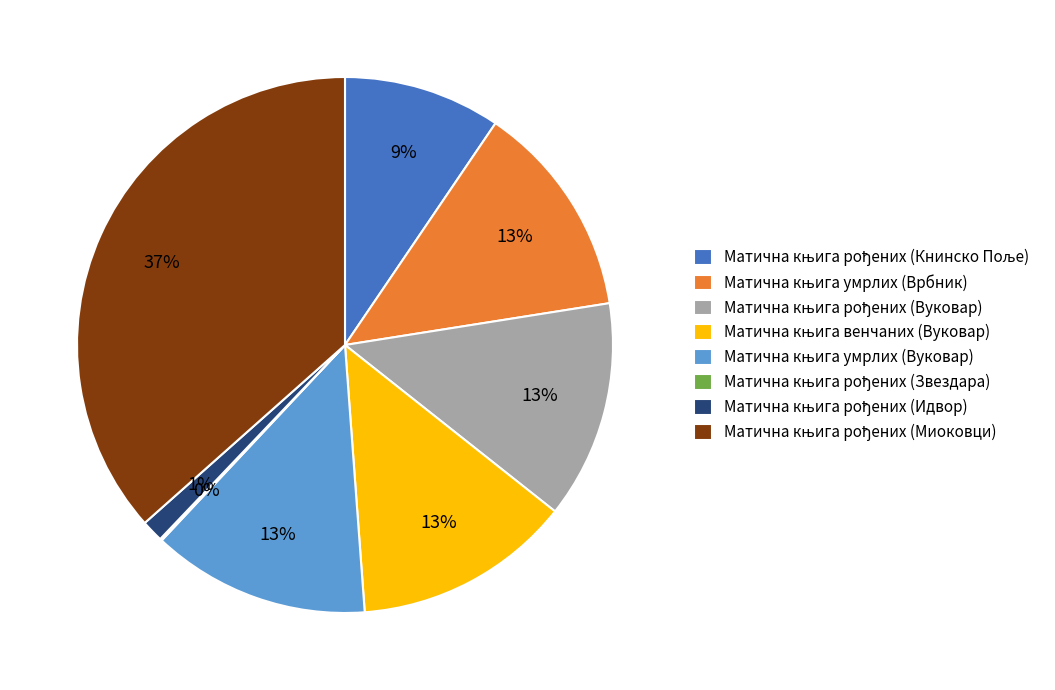

To the nearest percent, what is the average slice percentage?

12%